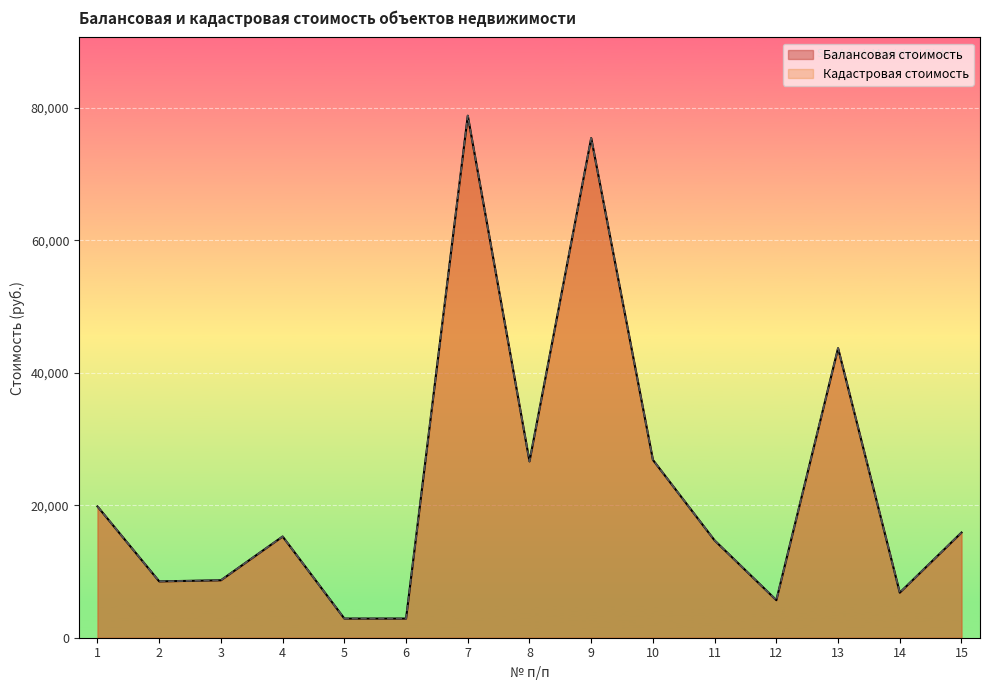

What is the total value across all series at 6?

5784.8